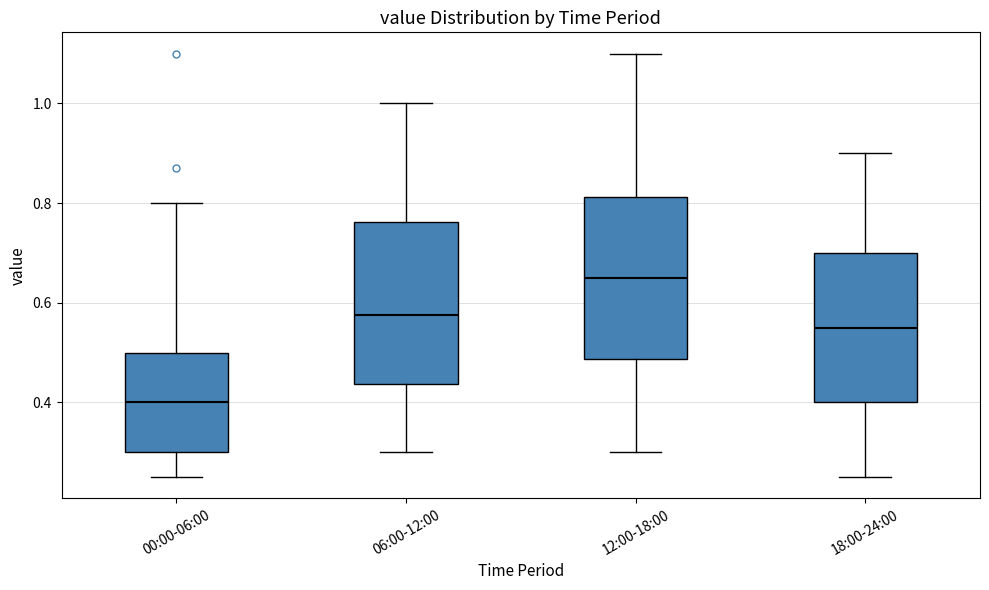

Reading left to right, read every box against the y-axis: the position of its median line, the range the box covers, and the ends of its whiskers. The values are not printed on the chart, so give them approximately, as read against the axis.

00:00-06:00: median 0.40, box 0.30 to 0.50, whiskers 0.26 to 0.80
06:00-12:00: median 0.58, box 0.44 to 0.76, whiskers 0.30 to 1.00
12:00-18:00: median 0.66, box 0.48 to 0.82, whiskers 0.30 to 1.10
18:00-24:00: median 0.56, box 0.40 to 0.70, whiskers 0.26 to 0.90